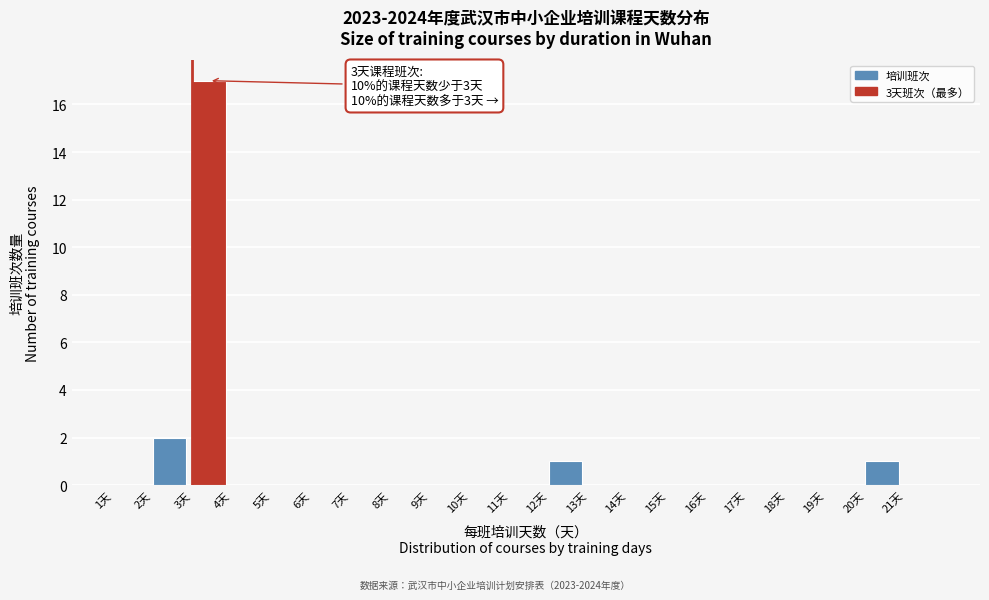

Which range on the x-axis has the tallest bar?

3 to 4